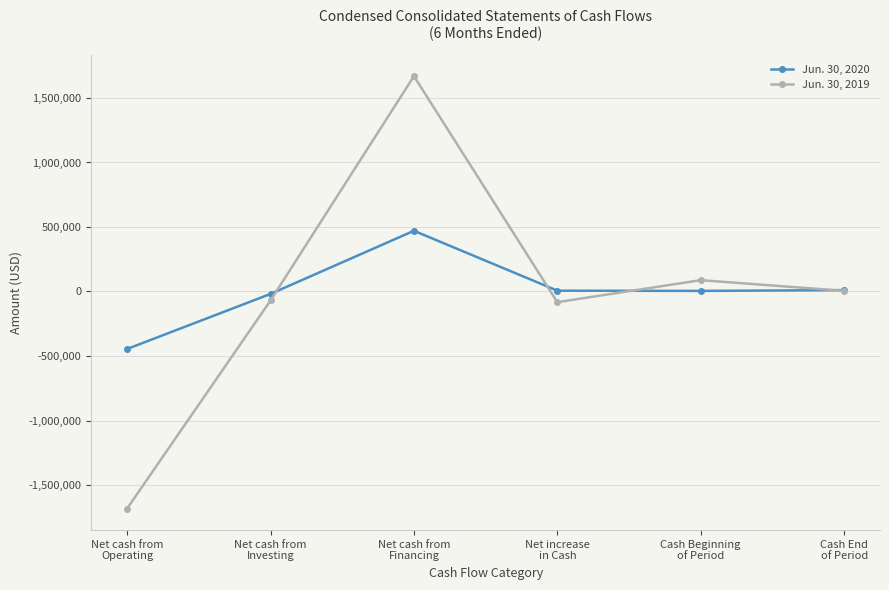

In Jun. 30, 2019, how many points are lower than both neighbors (excluding endpoints)?

1